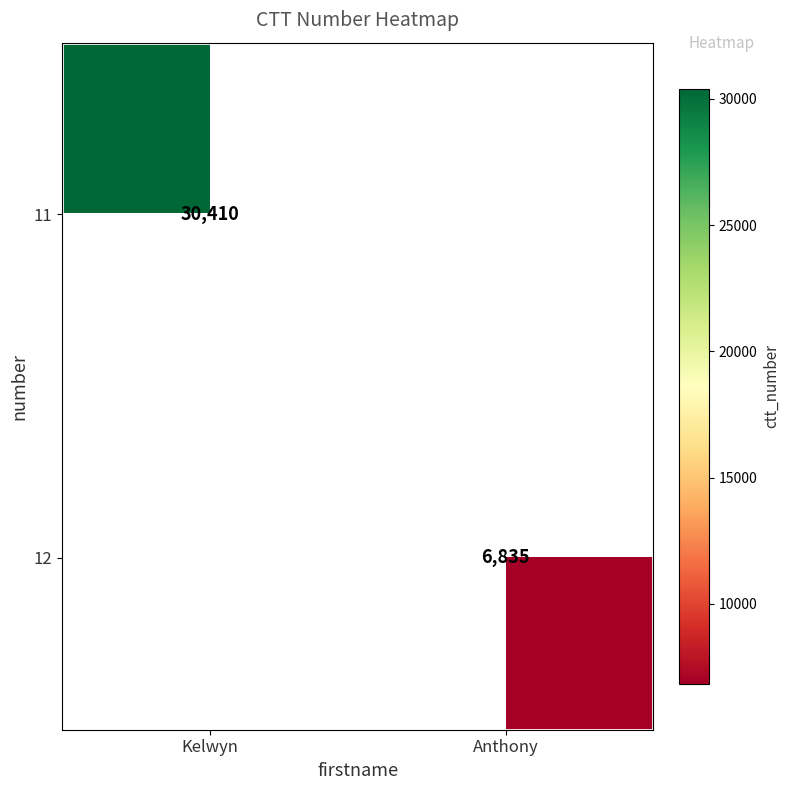

The value of 12 at Anthony is 4298. True or false?

False